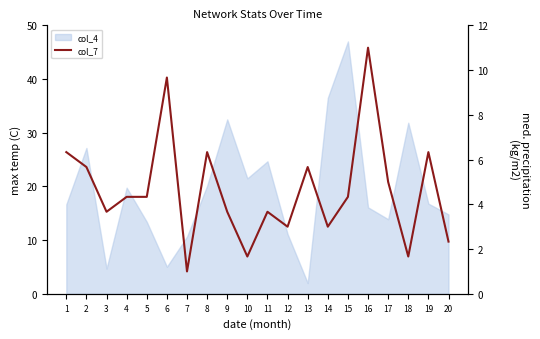

True or false: there are more than 1 points higher than both neighbors.

True